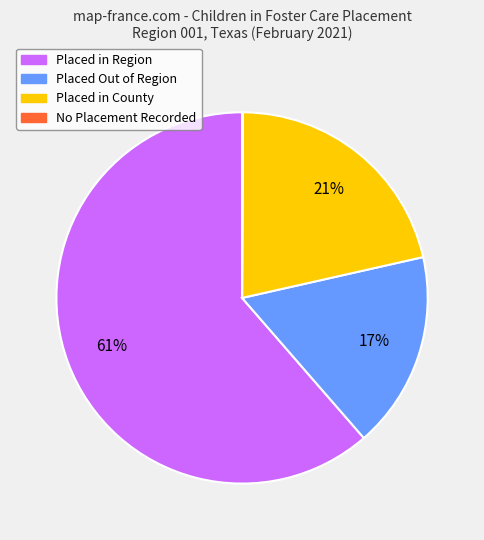

Do Placed in Region and Placed in County together represent more than half of the pie?

Yes